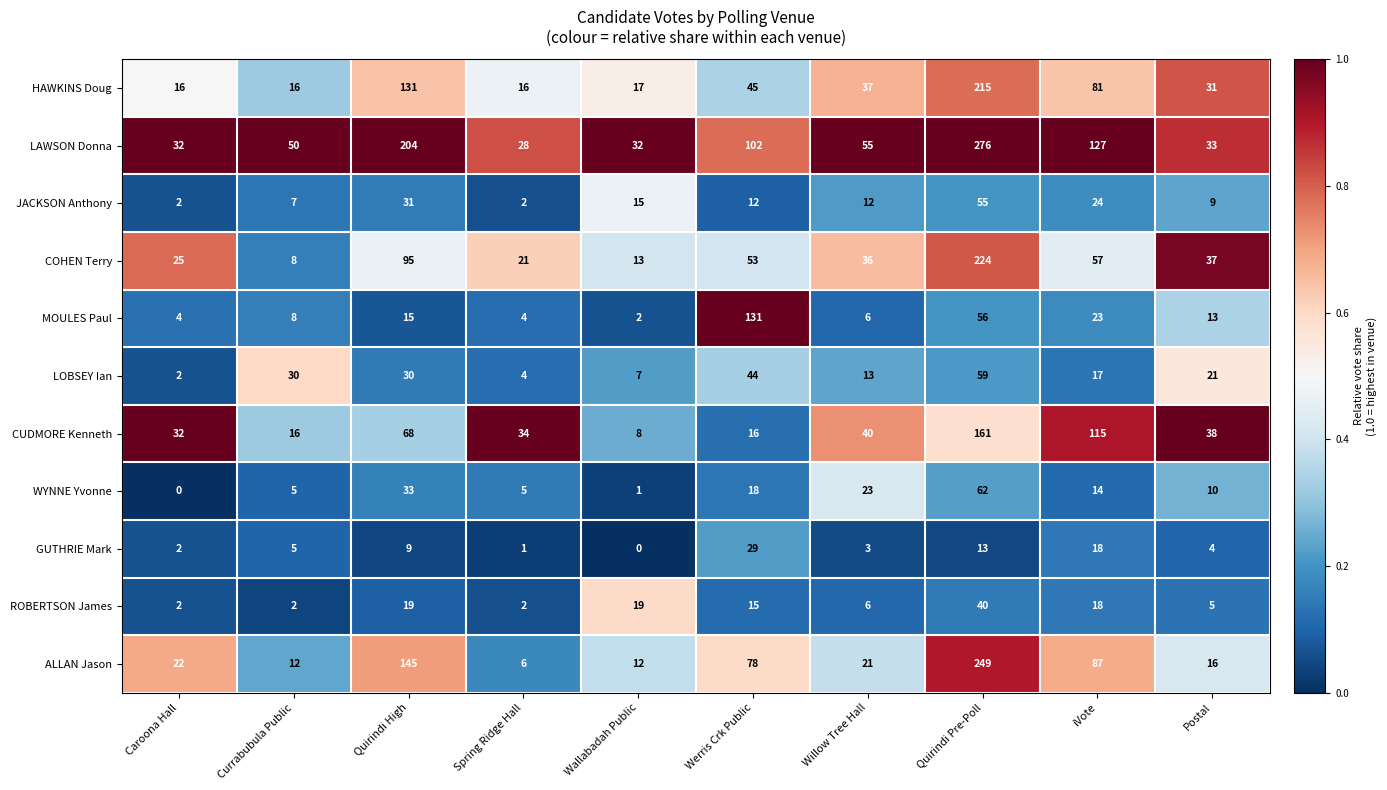

Which series changed the most between Caroona Hall and Quirindi Pre-Poll?

LAWSON Donna